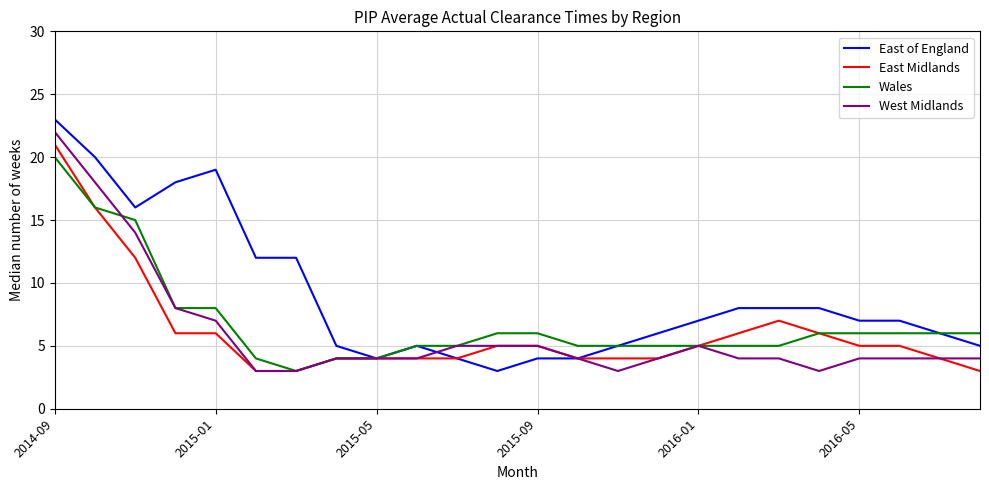

What is the smallest value displayed?

3